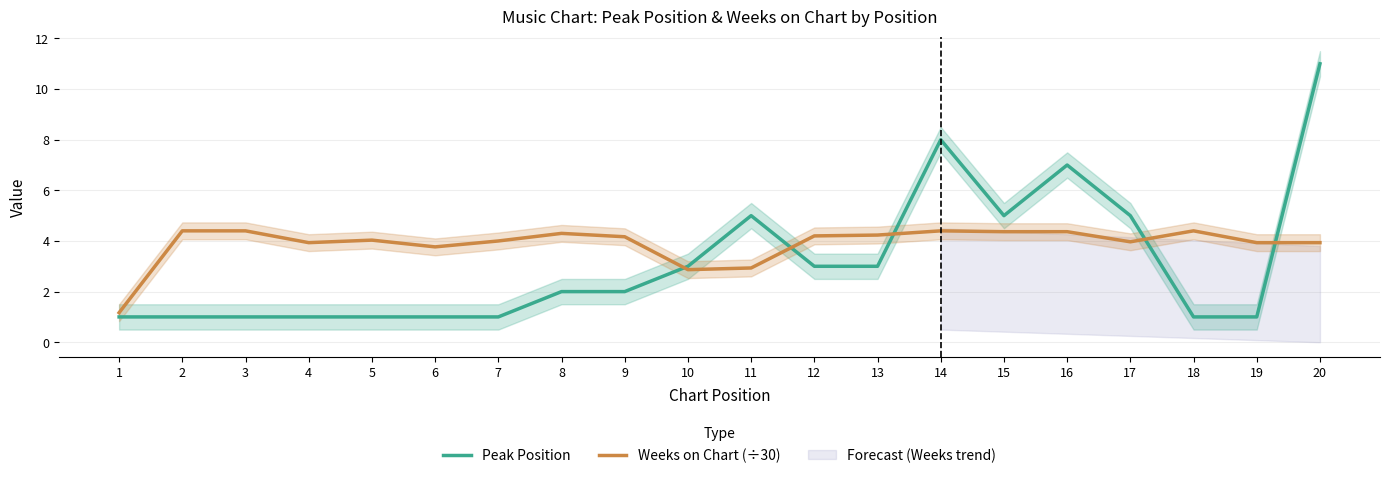

Reading left to right, transcribe all the data shown in this chart.

Peak Position: 1.0	1.0	1.0	1.0	1.0	1.0	1.0	2.0	2.0	3.0	5.0	3.0	3.0	8.0	5.0	7.0	5.0	1.0	1.0	11.0
Weeks on Chart (÷30): 1.2	4.4	4.4	3.9	4.0	3.8	4.0	4.3	4.2	2.9	2.9	4.2	4.2	4.4	4.4	4.4	4.0	4.4	3.9	3.9